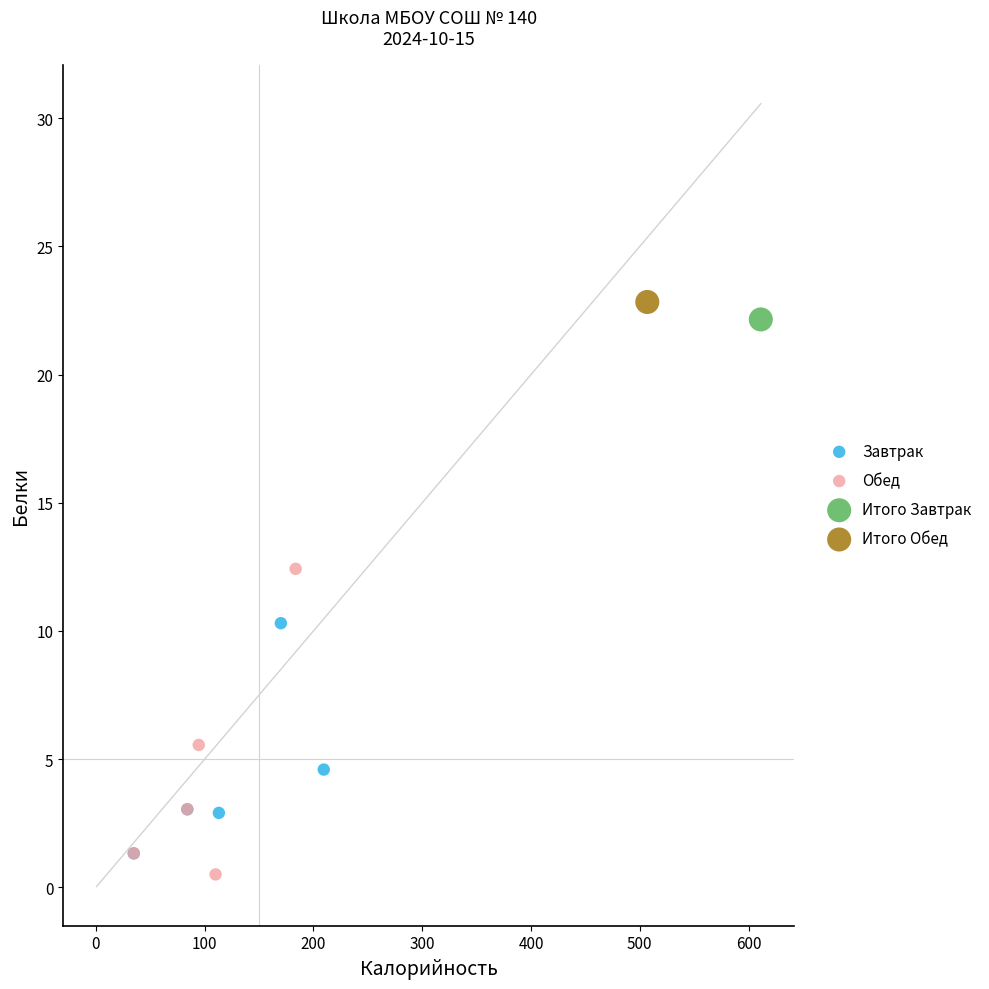

What are all the series names shown in the legend?

Завтрак, Обед, Итого Завтрак, Итого Обед